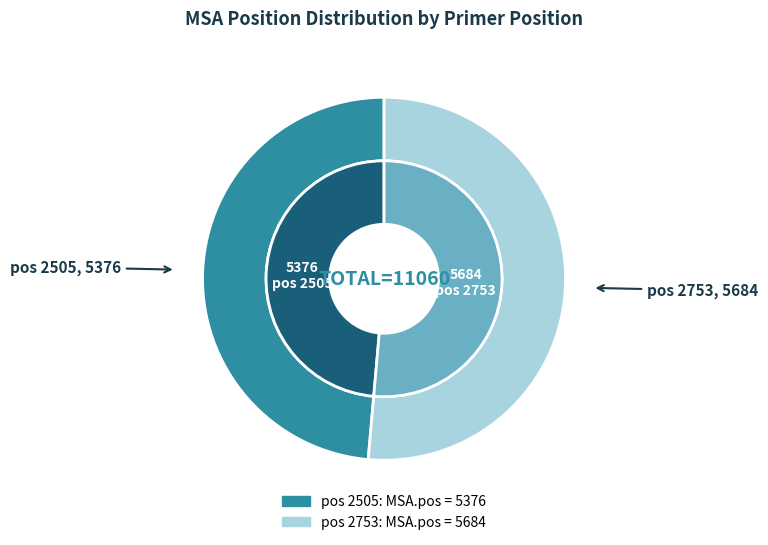

The 2505 slice represents 36% of the pie. True or false?

False